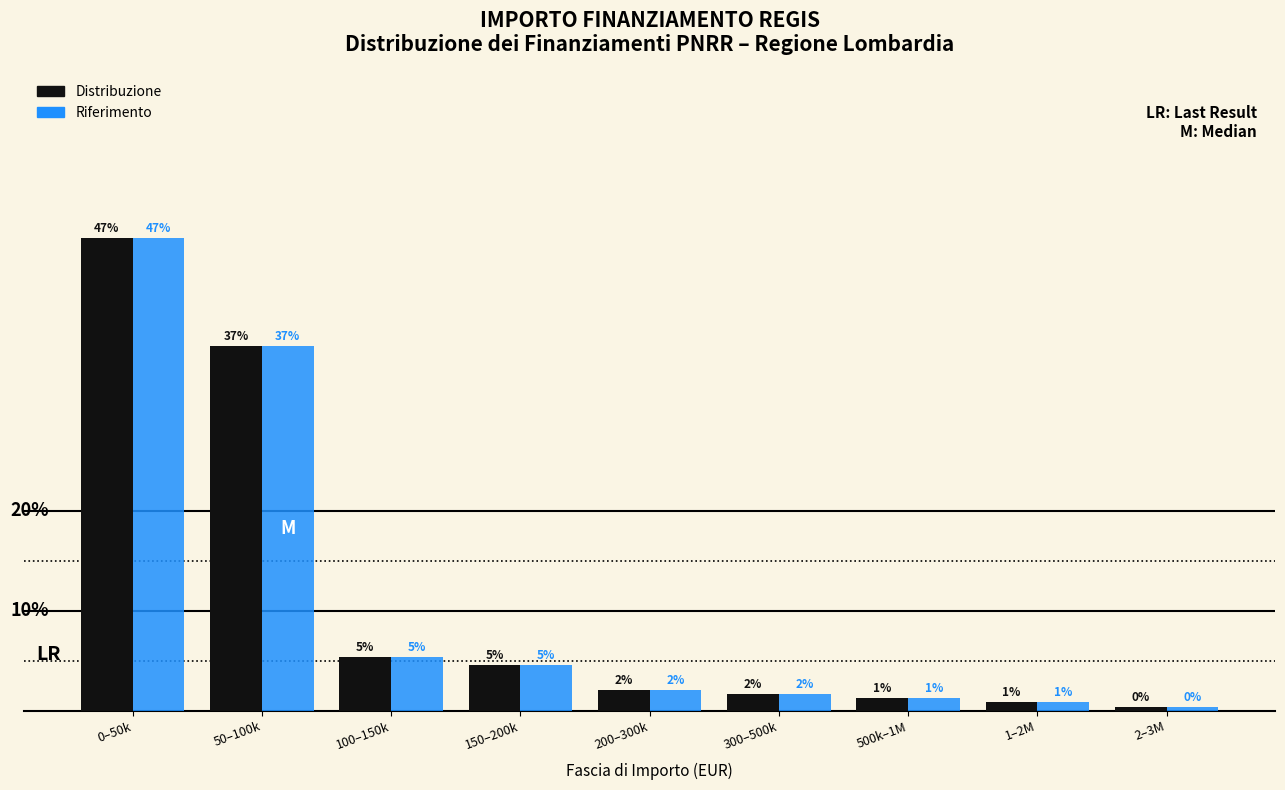

Are the bars horizontal?

No